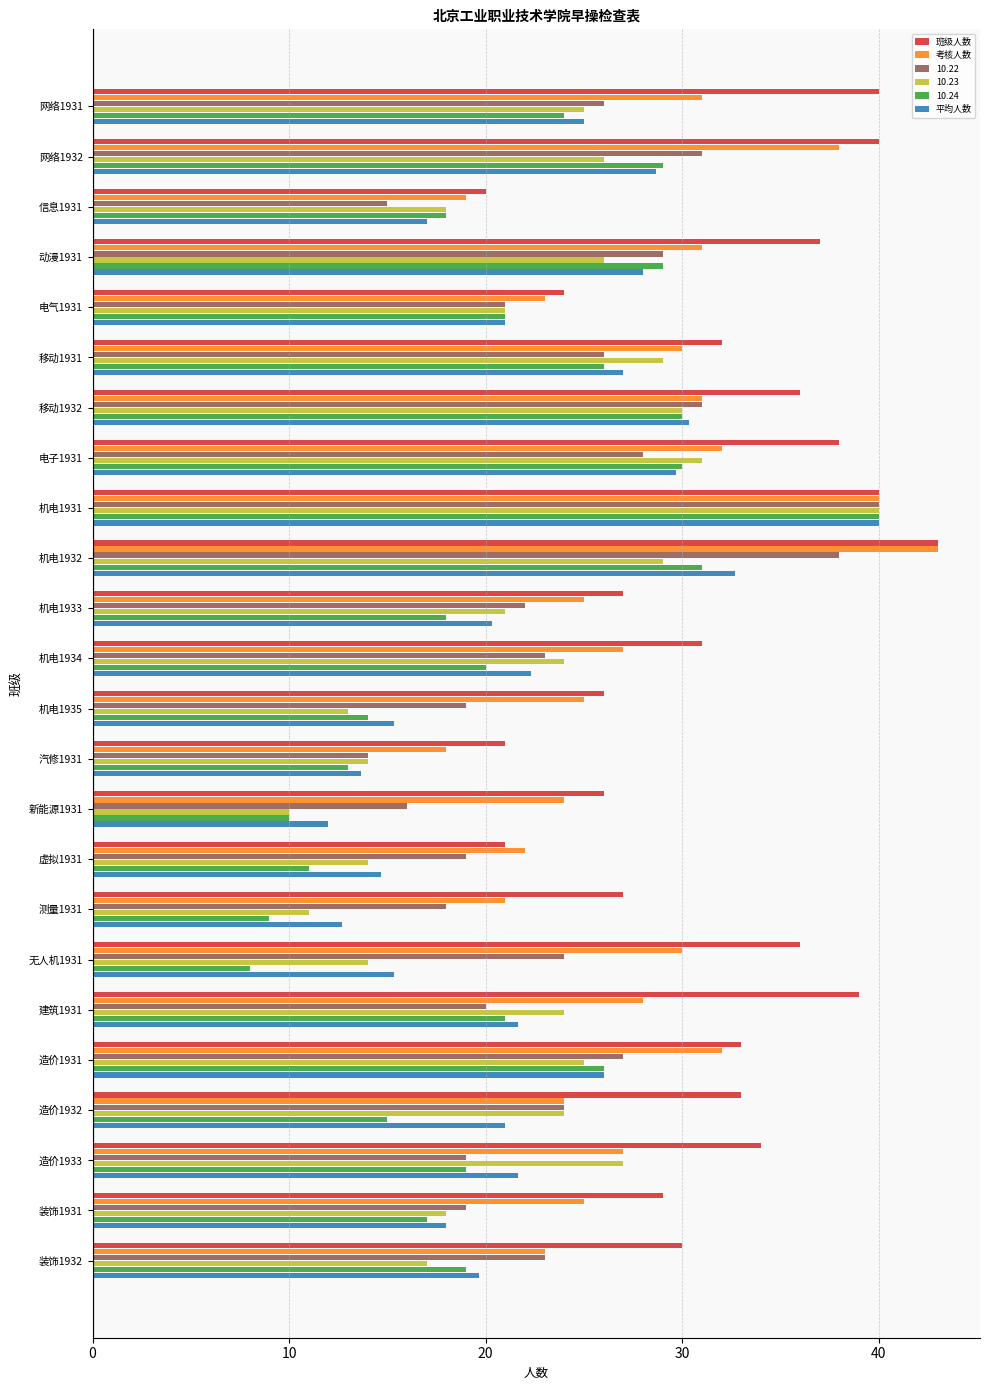

True or false: 10.24 has a value of 17.0 at 装饰1931.

True